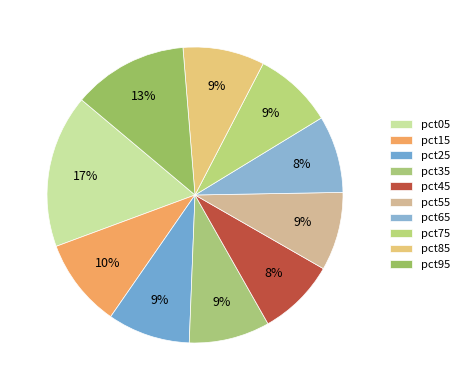

How much of the chart is everything except pct15?

90.3%